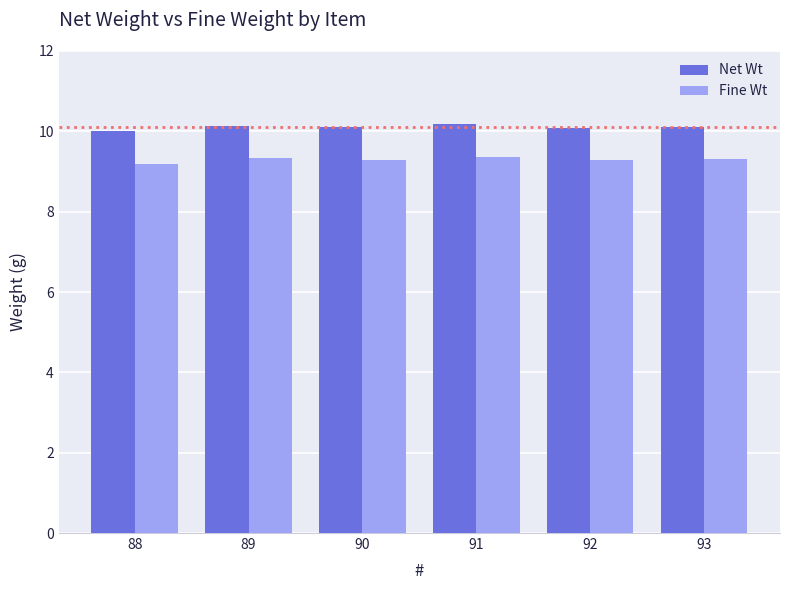

Count the number of data series in this chart.

2